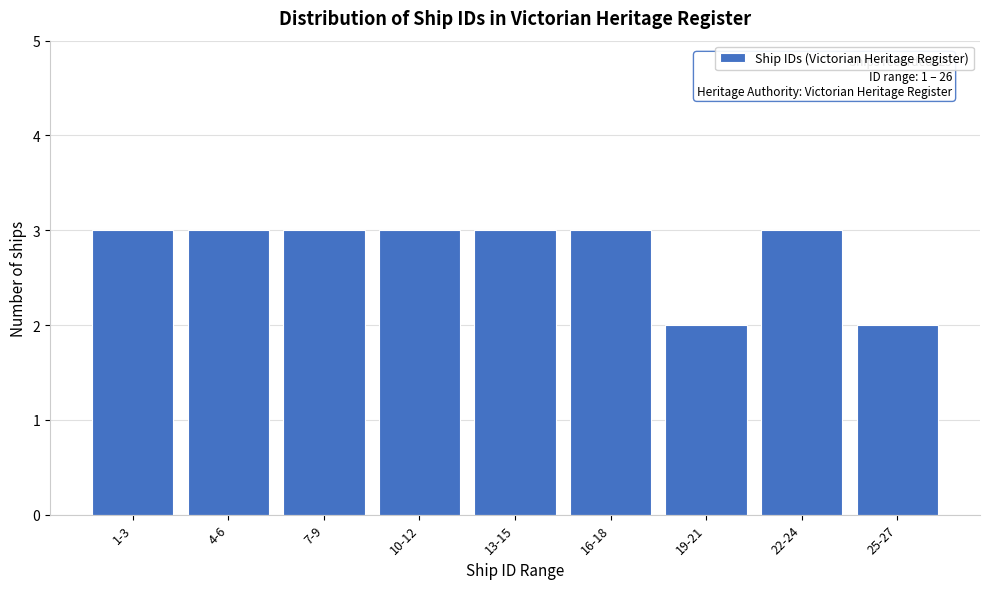

Reading right to left, transcribe all the data shown in this chart.

2	3	2	3	3	3	3	3	3